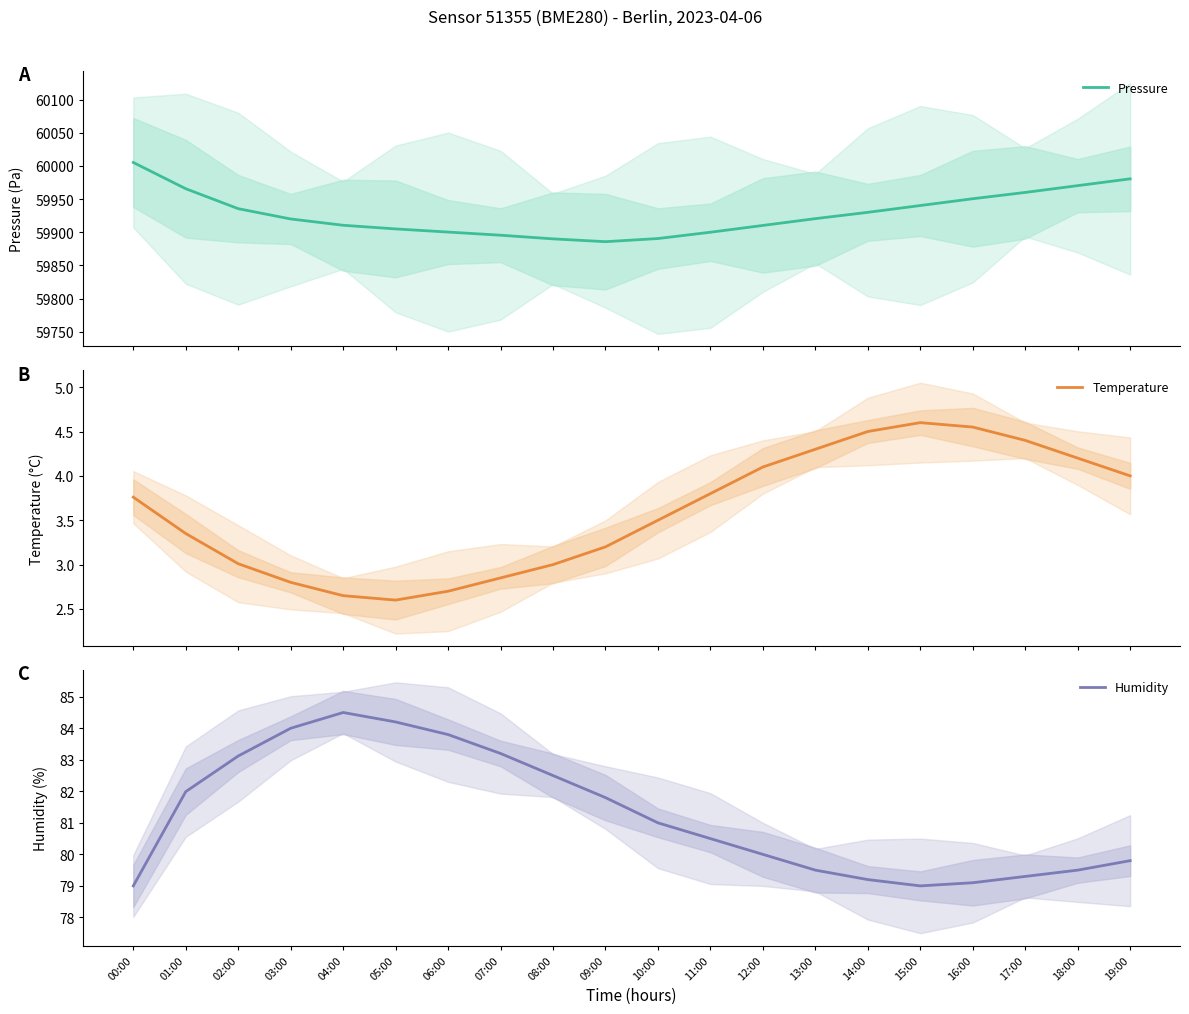

The Pressure series shows 59960.0 at 17:00. True or false?

True